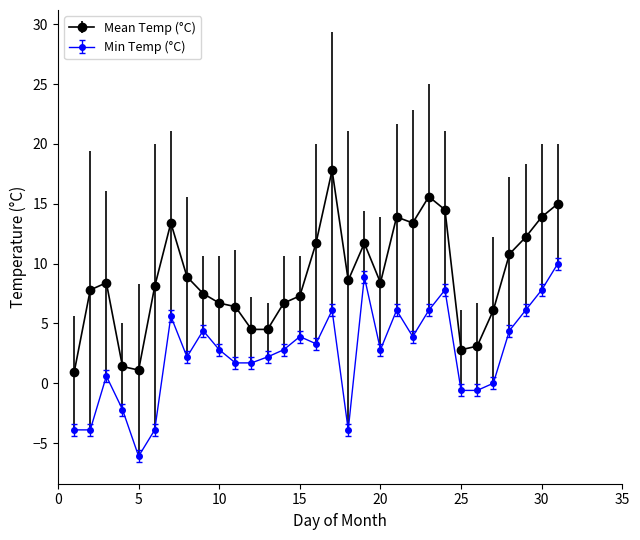

Rank the series by their average value, from highest to lowest.

Mean Temp (°C), Min Temp (°C)